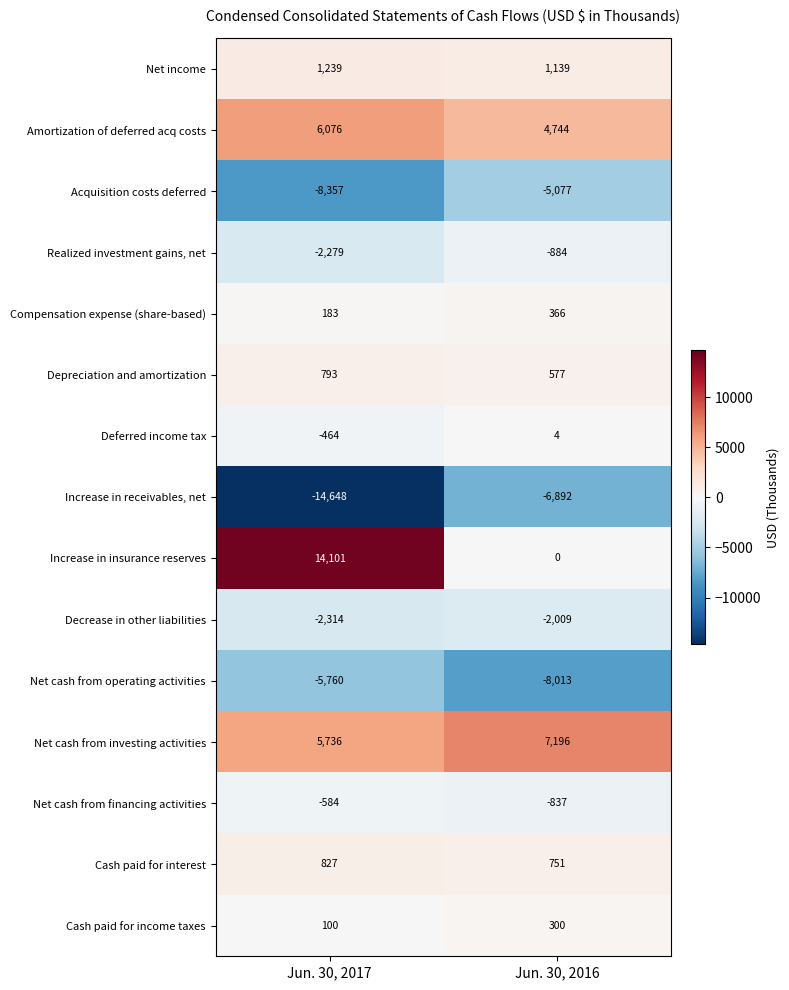

What is the sum of the Increase in receivables, net values at Jun. 30, 2017 and Jun. 30, 2016?

-21540